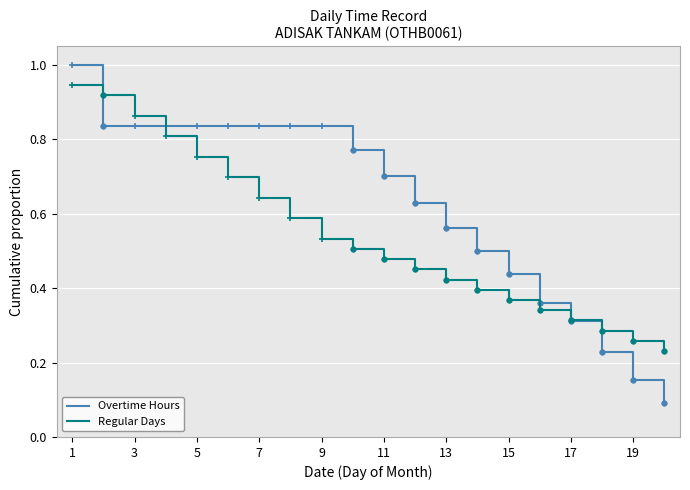

The value of Regular Days at 3 is 0.6. True or false?

False